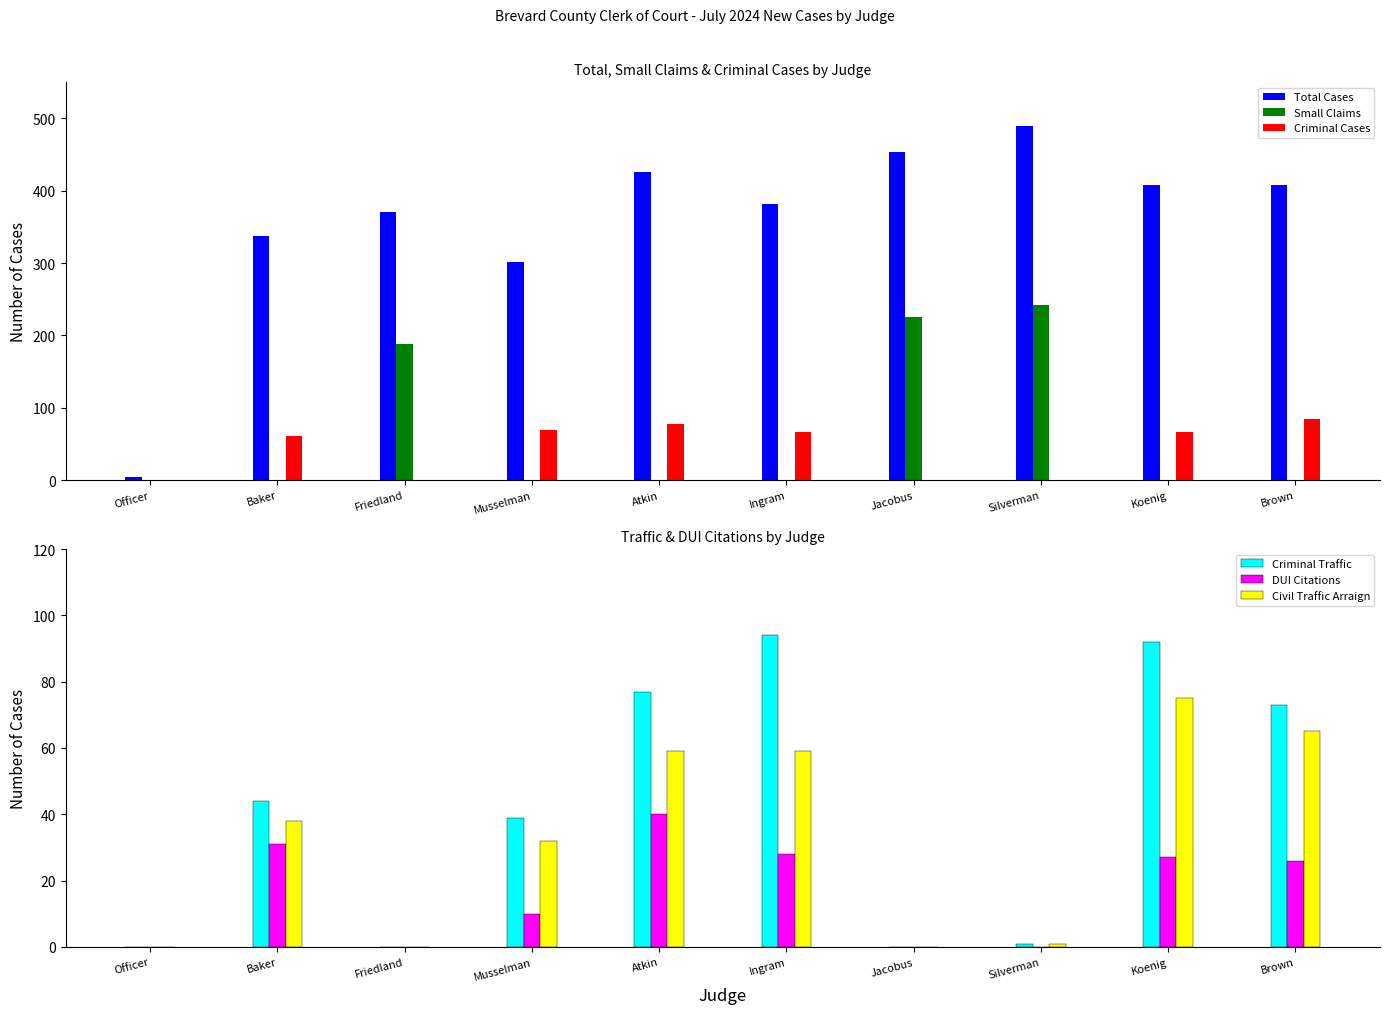

How many categories are shown in the chart?

10